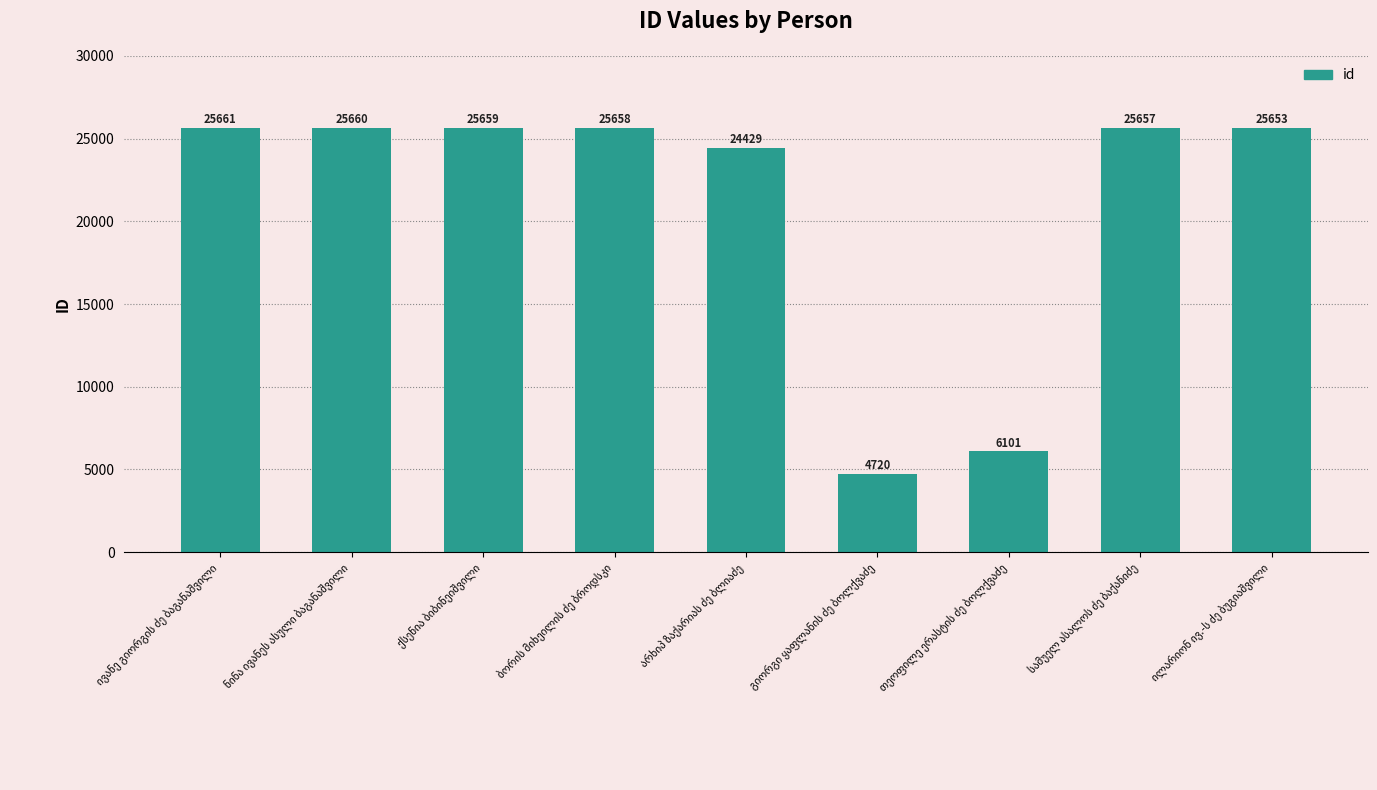

Are the bars horizontal?

No